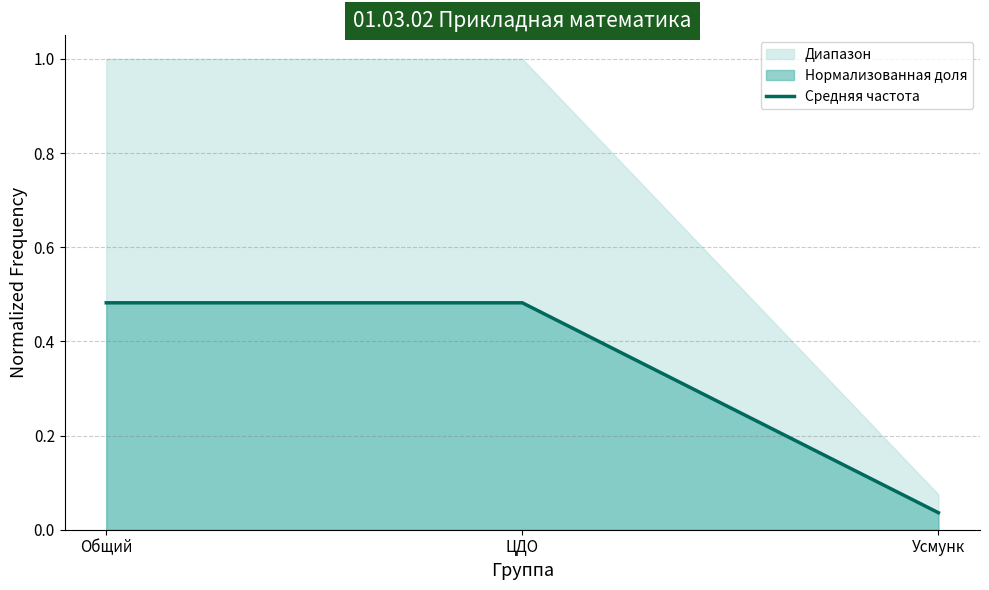

What is the maximum value shown in the chart?

0.5